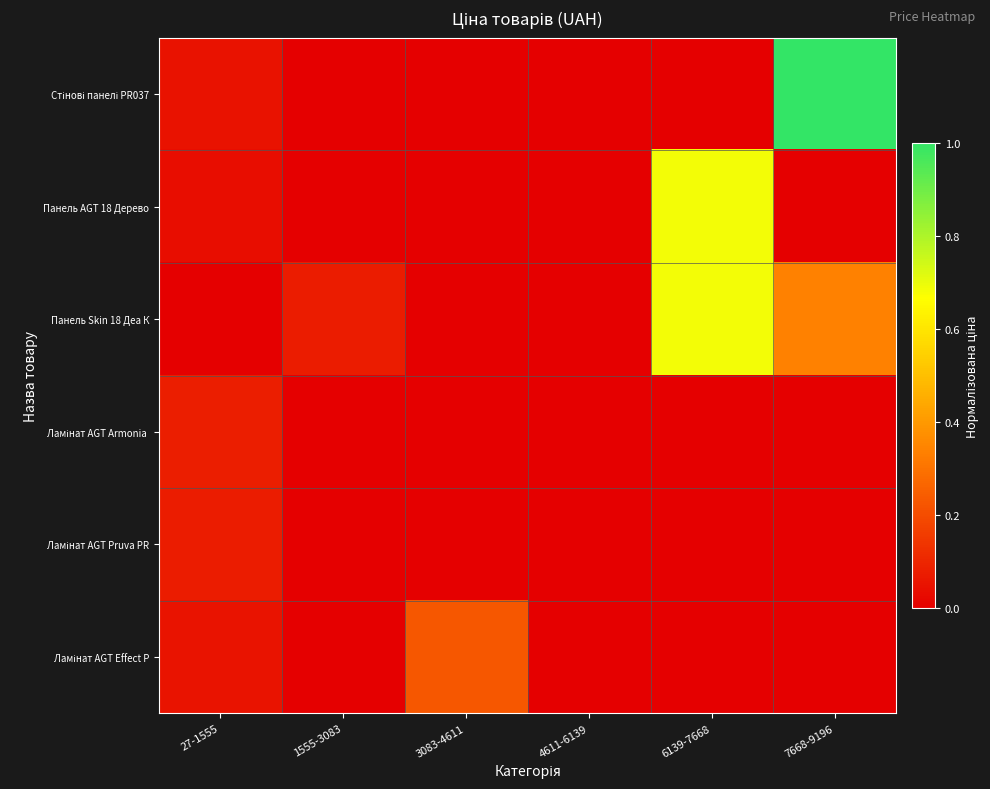

Which series has the largest range (max minus min)?

Стінові панелі PR037